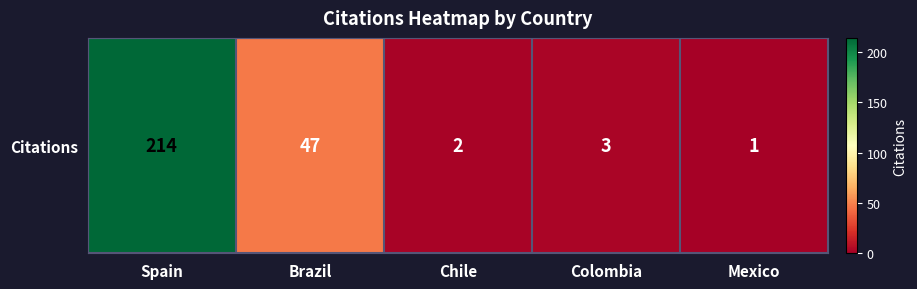

Reading right to left, list all the values displayed in this chart.

Mexico=1	Colombia=3	Chile=2	Brazil=47	Spain=214